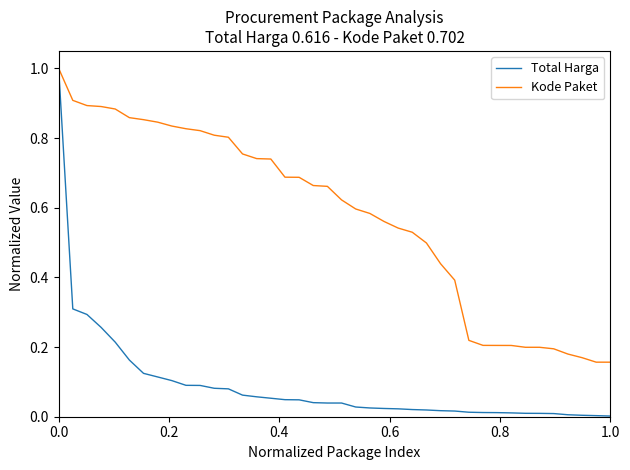

What is the greatest value displayed?

1.0